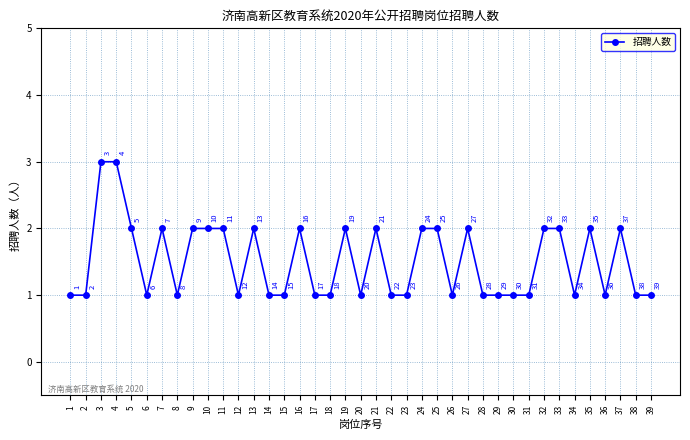

Does the chart have visible grid lines?

Yes